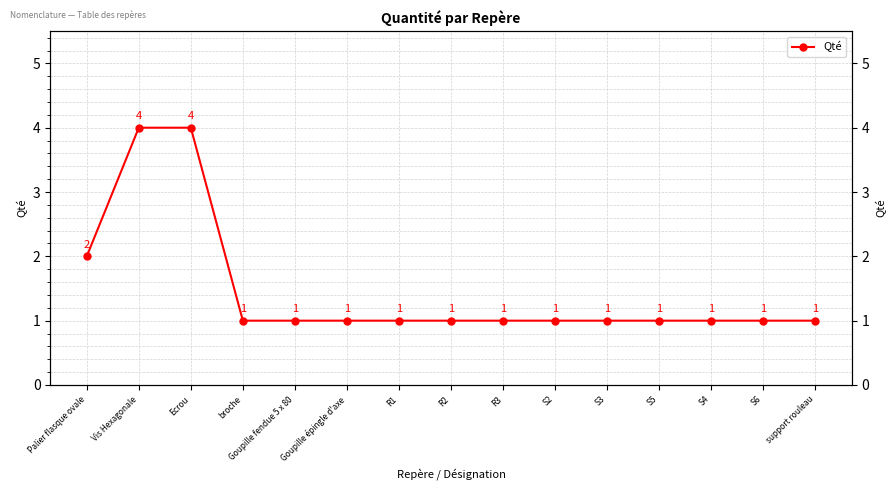

What is the label of the 10th point from the left?

S2